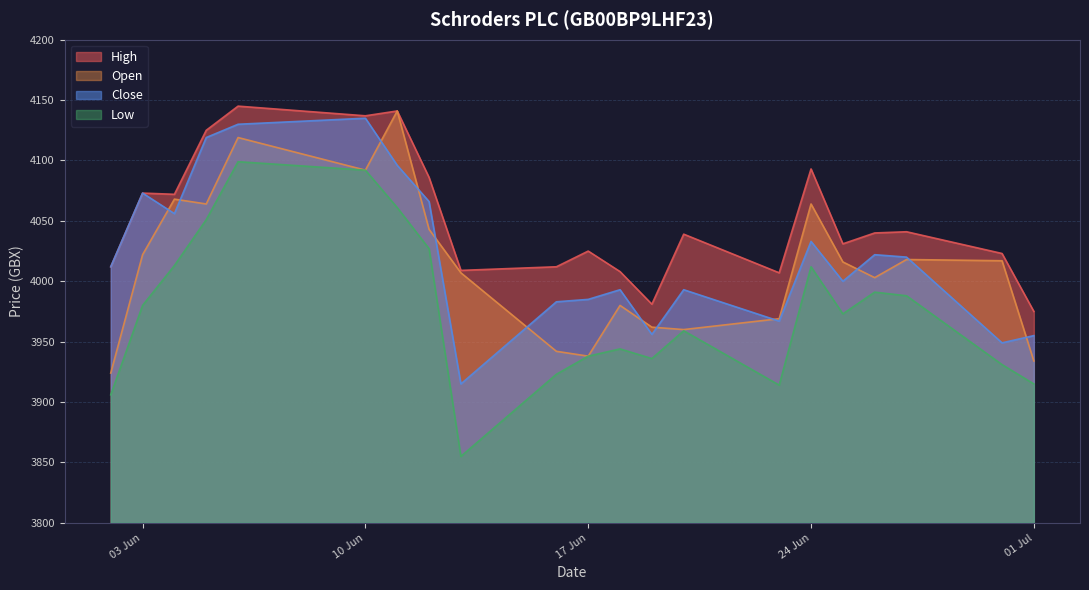

At which category does Close reach its first local peak?

03 Jun